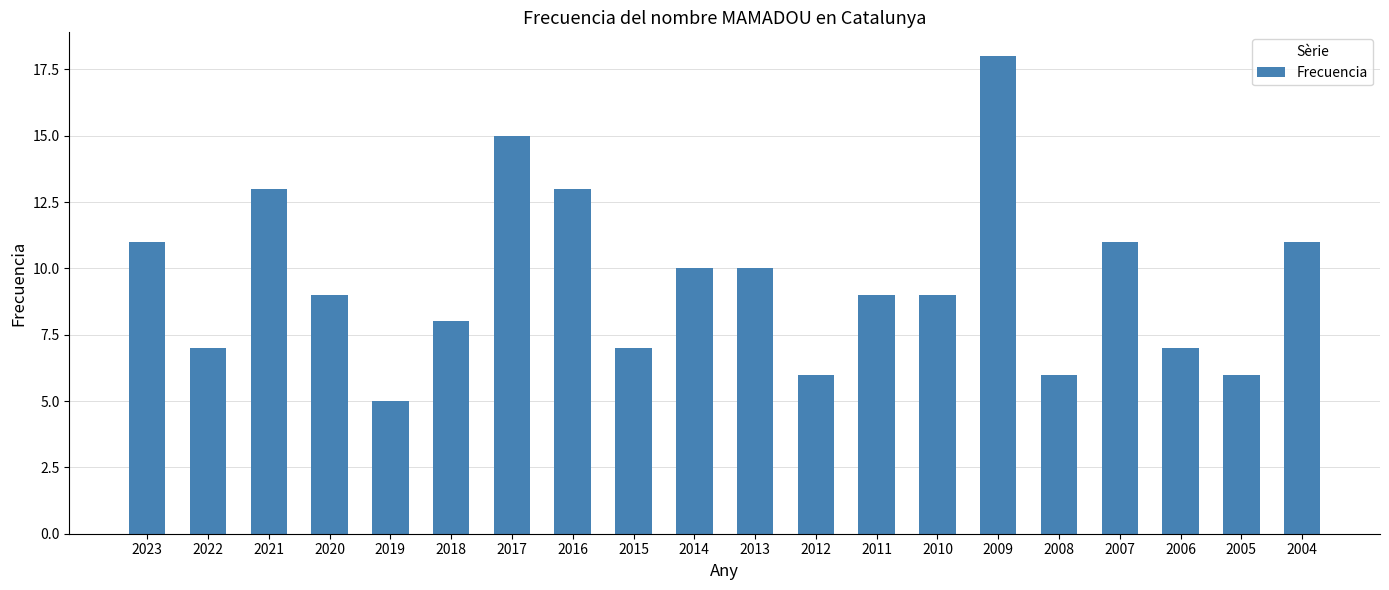

Does the chart contain any negative values?

No